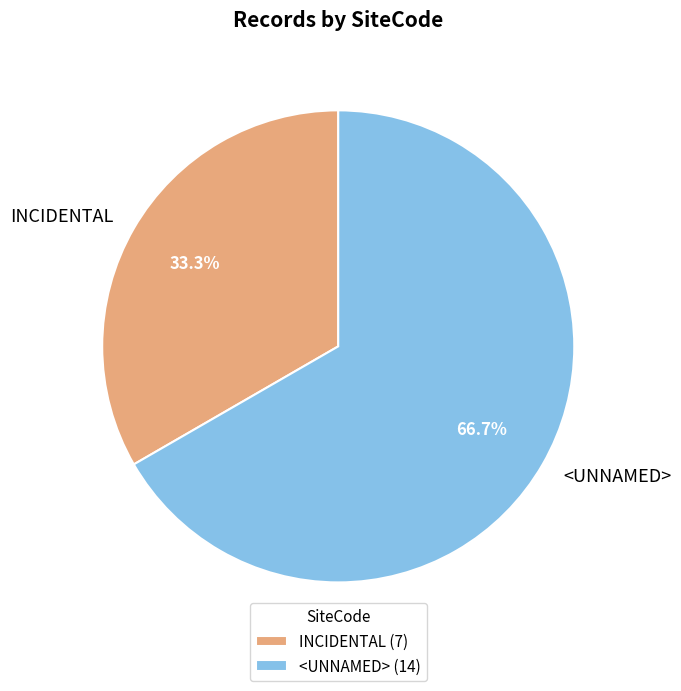

To the nearest percent, what is the difference between the INCIDENTAL and <UNNAMED> slice percentages?

33%